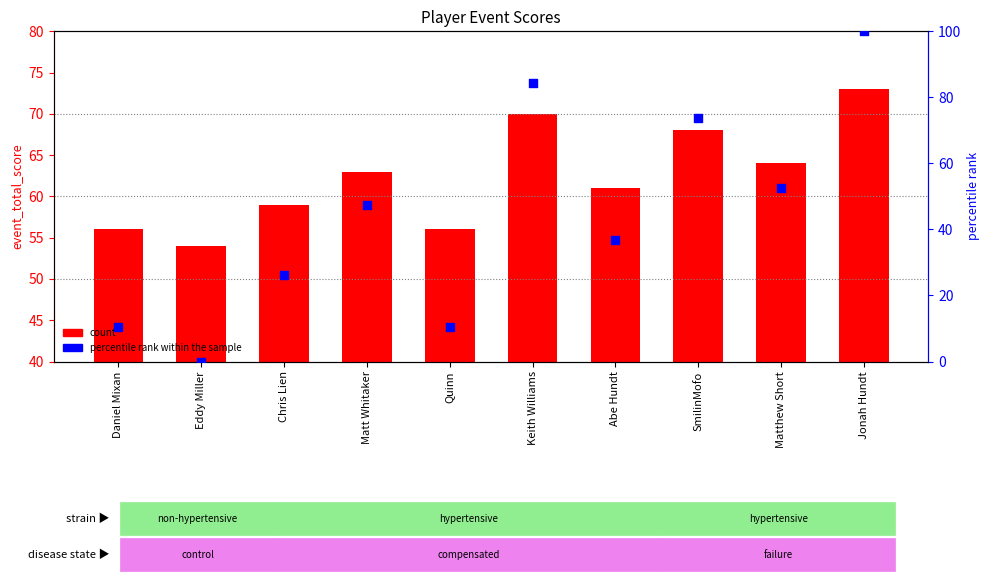

What are all the series names shown in the legend?

count, percentile rank within the sample